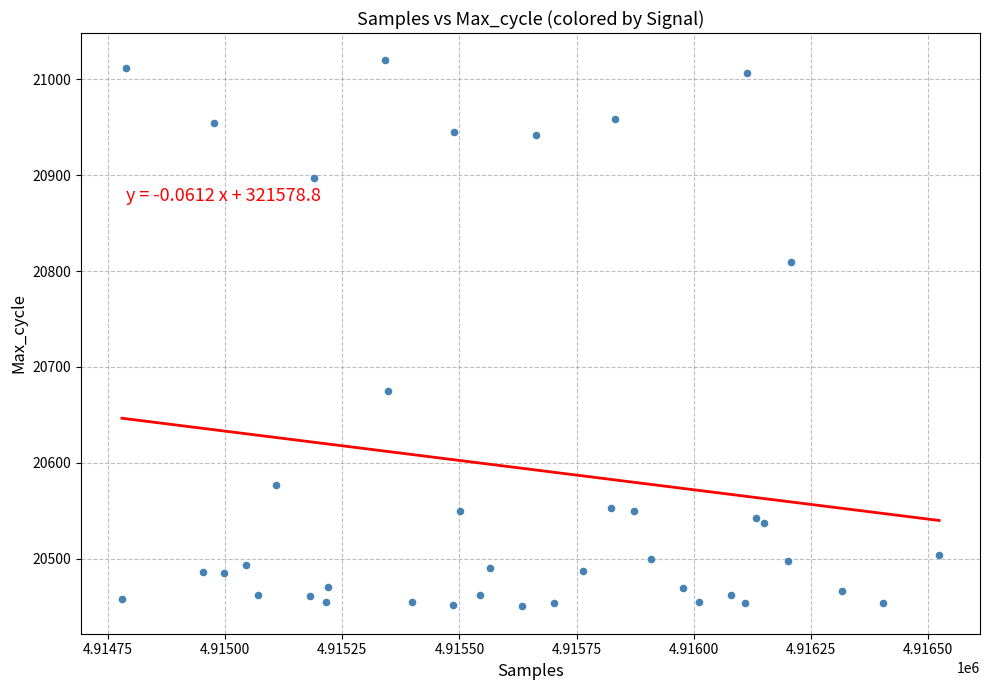

What Y value in the scatter plot is closest to 20735?

20675